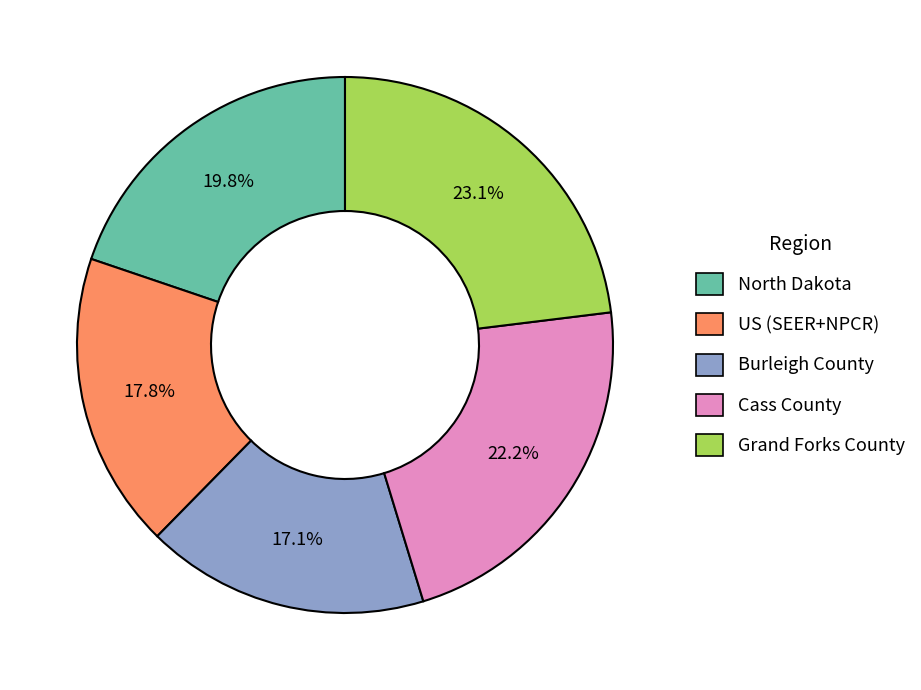

Rank the categories by value from lowest to highest.

Burleigh County, US (SEER+NPCR), North Dakota, Cass County, Grand Forks County